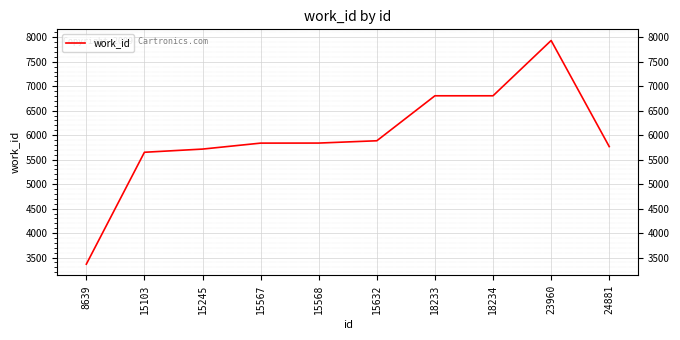

The value at 8639 is 5133. True or false?

False